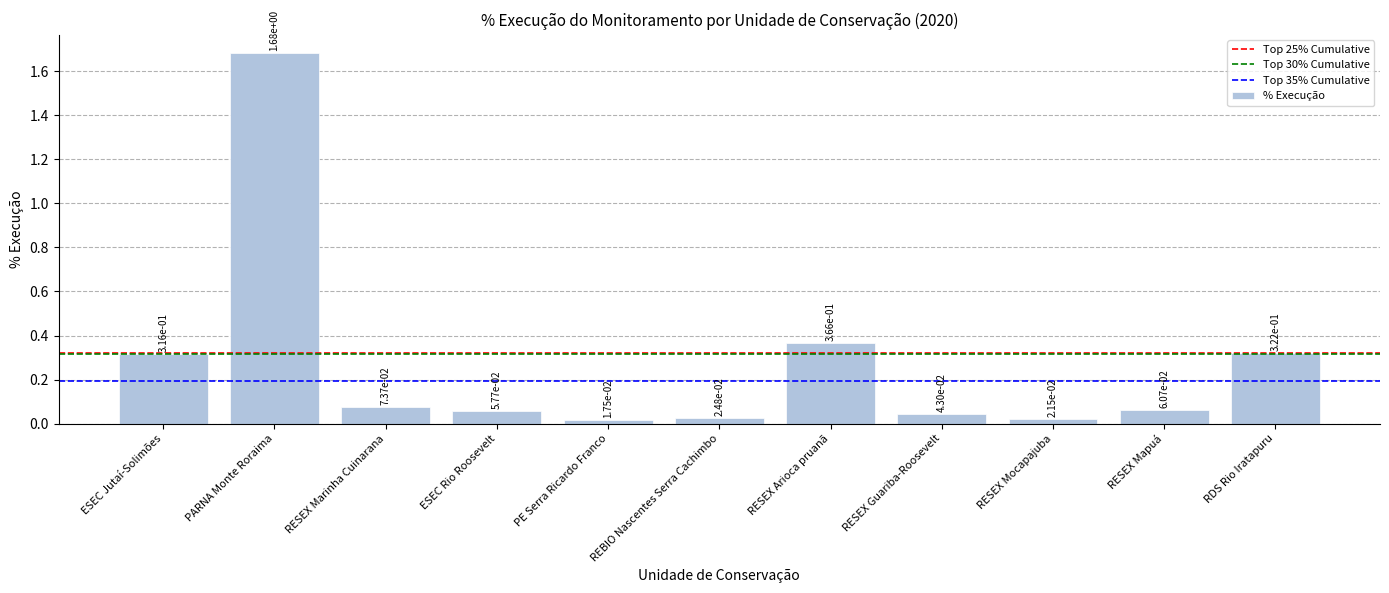

What position from the left is REBIO Nascentes Serra Cachimbo?

6